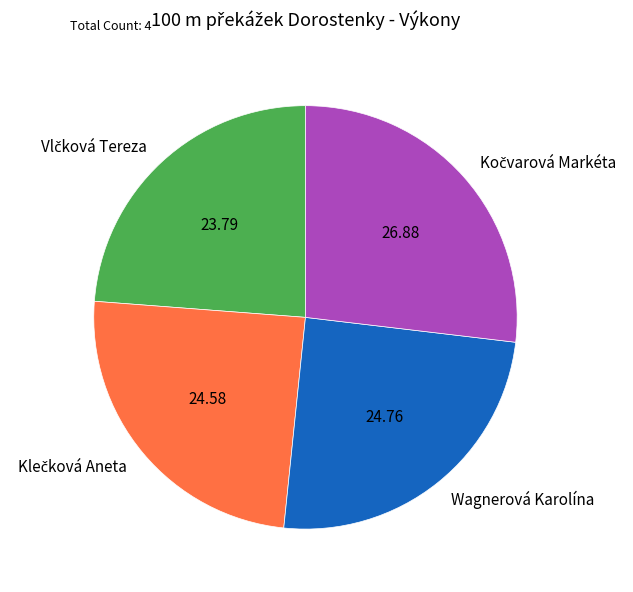

Is there any slice that represents more than half of the pie?

No